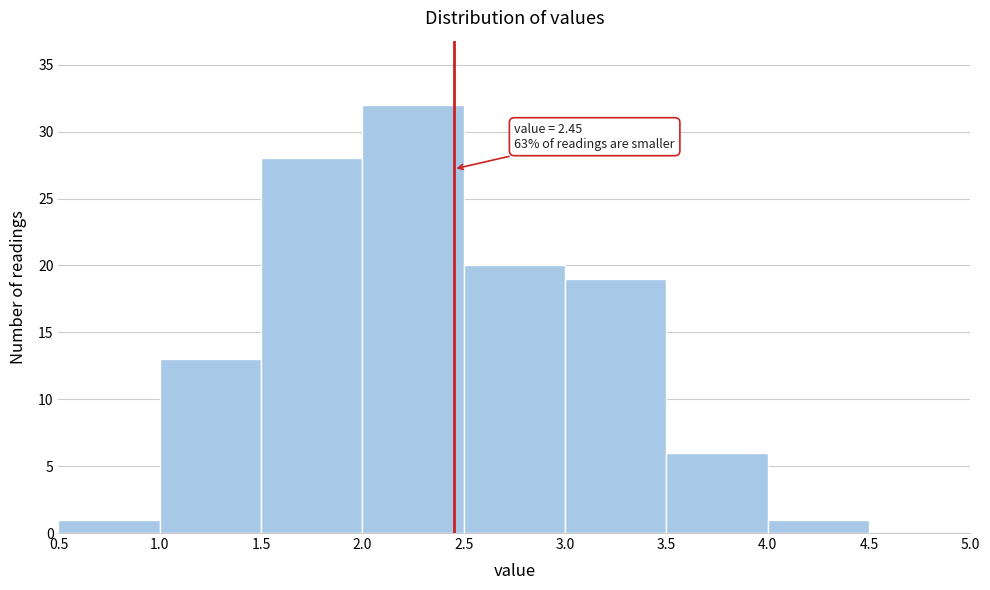

Over which range of the x-axis is the bar tallest?

2.0 to 2.5